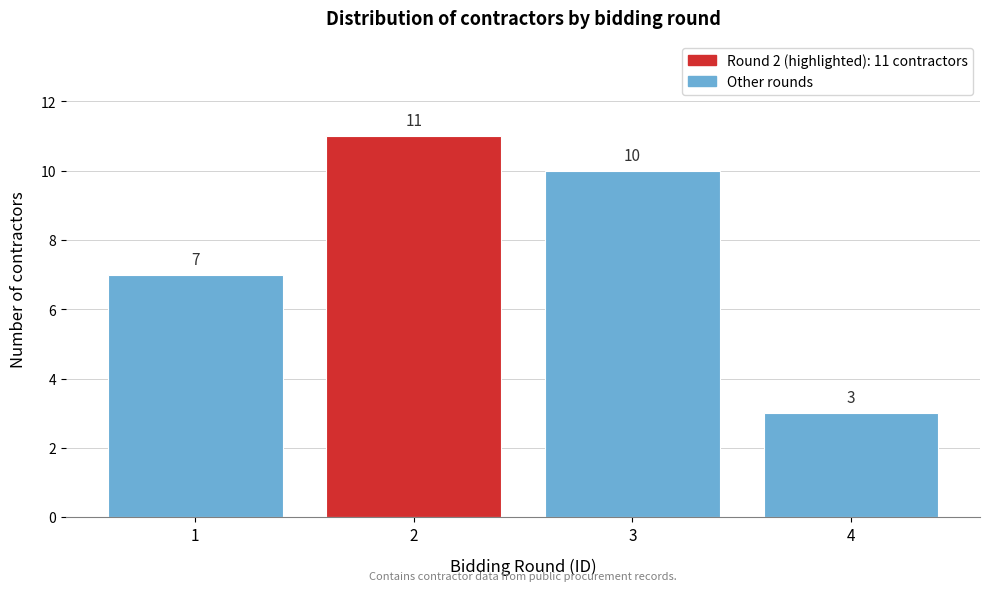

Reading left to right, what are all the values shown in this chart?

1=7	2=11	3=10	4=3